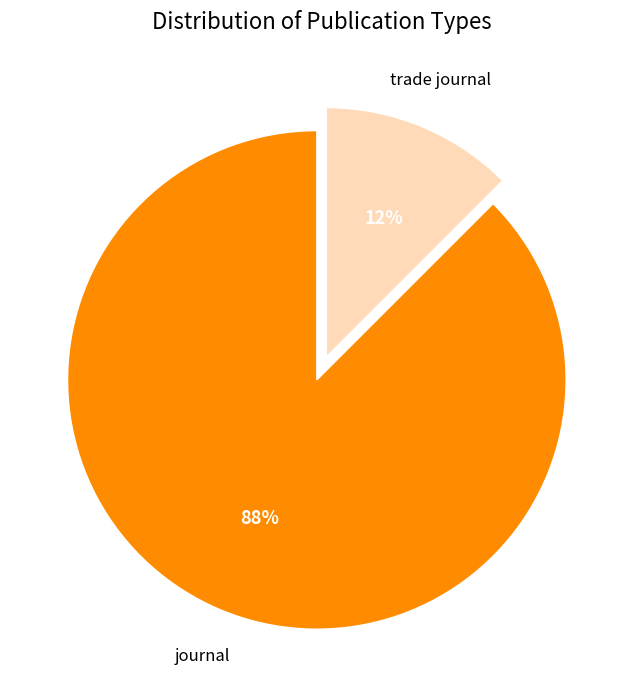

Rank the categories by value from highest to lowest.

journal, trade journal